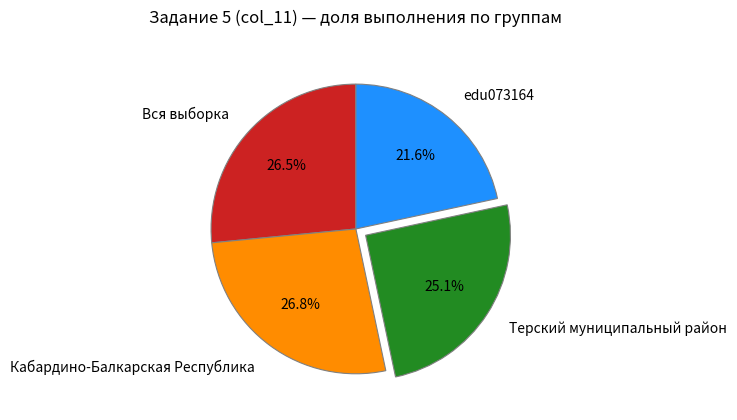

How much of the chart is everything except edu073164?

78.4%